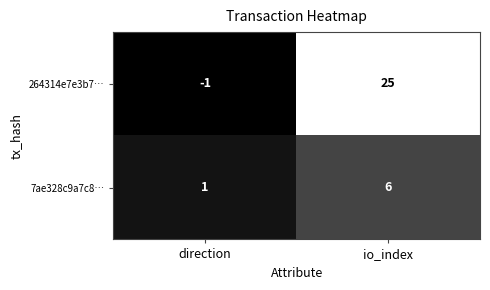

Which series has the largest total across all categories?

264314e7e3b7…